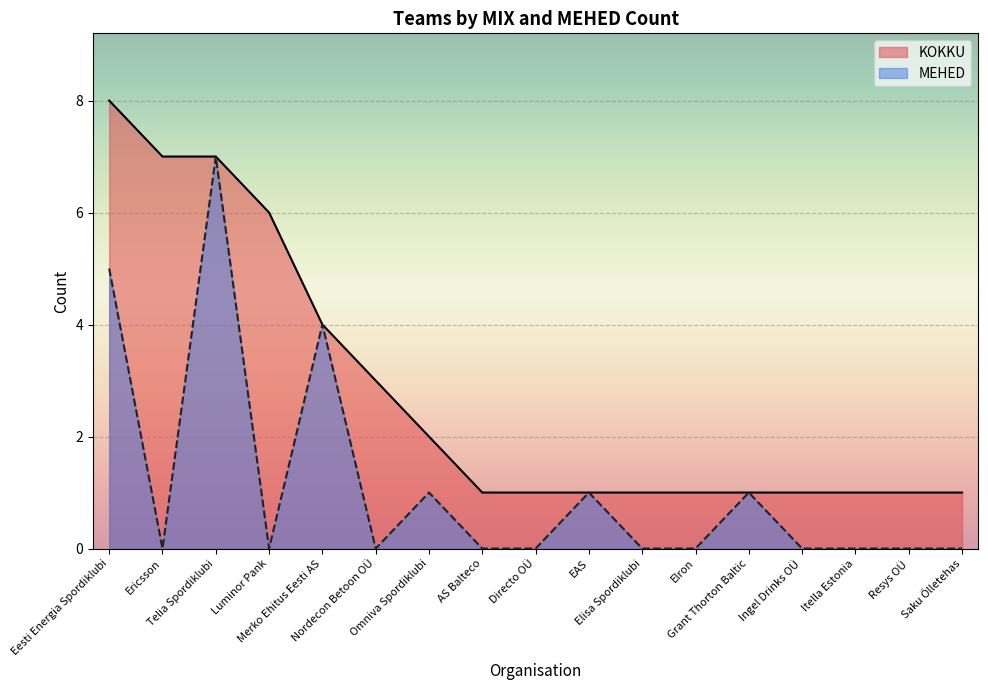

At which category is the sum across all series the highest?

Telia Spordiklubi